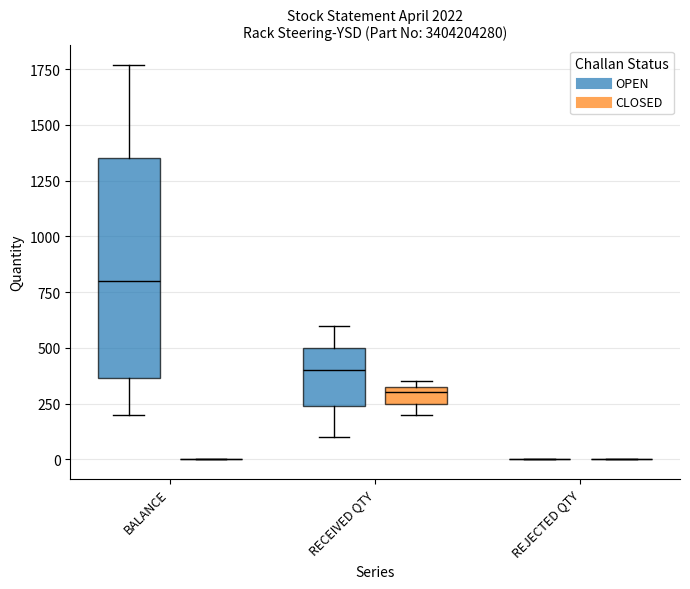

What is the difference between the highest and lowest values at CLOSED?

300